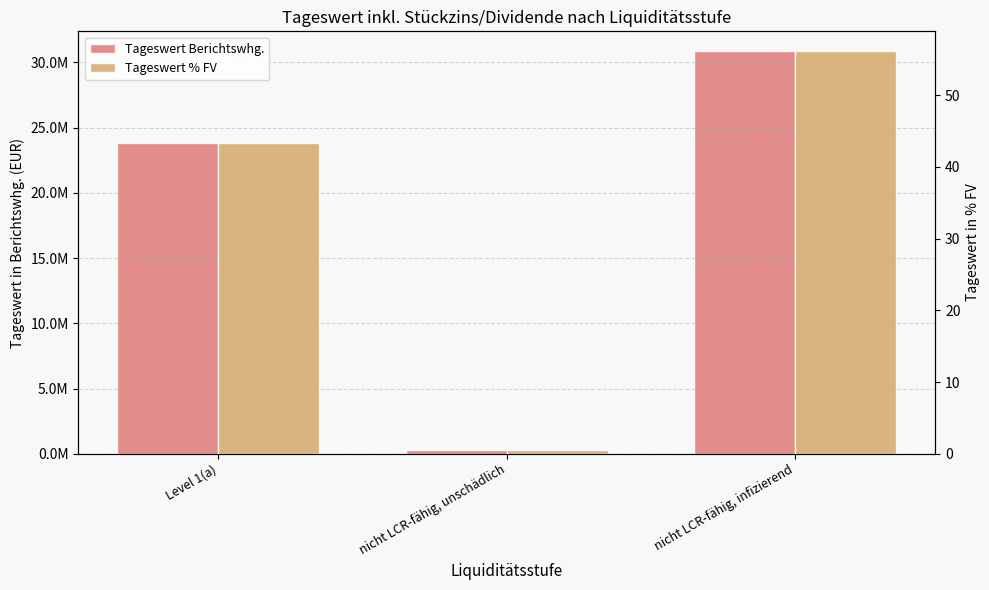

What is the approximate value of Tageswert % FV at Level 1(a)?

43.4